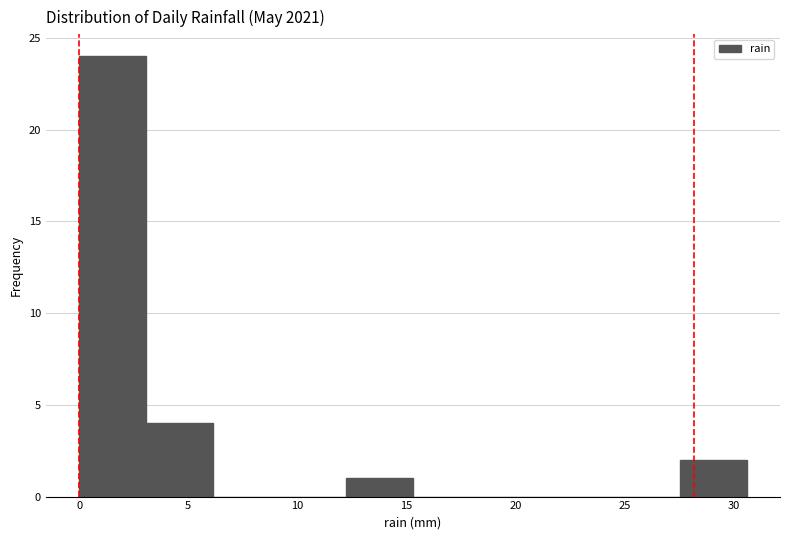

What is the height of the bar covering 27.5 to 30.5 on the x-axis? Neither the bar edges nor the heights are printed on the chart, so give them approximately, as read against the axes.

2